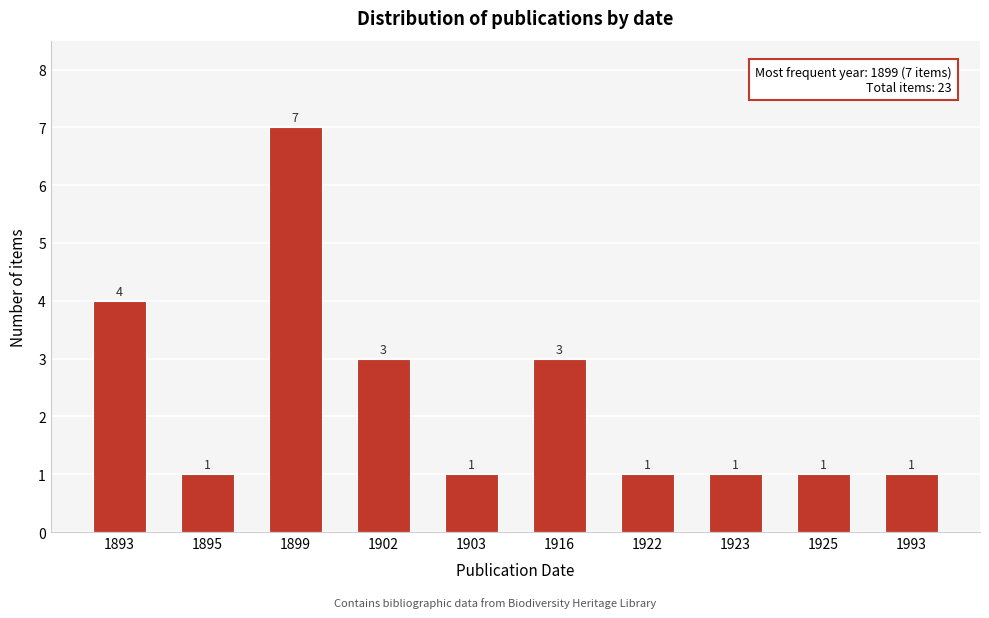

Reading left to right, extract all data points from this chart.

4	1	7	3	1	3	1	1	1	1